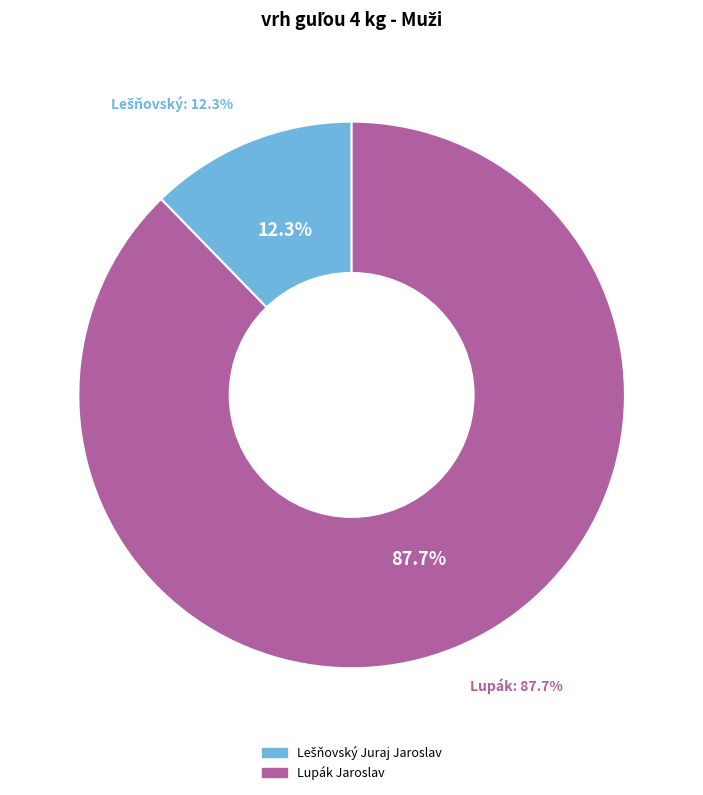

The Lupák Jaroslav slice represents 94% of the pie. True or false?

False